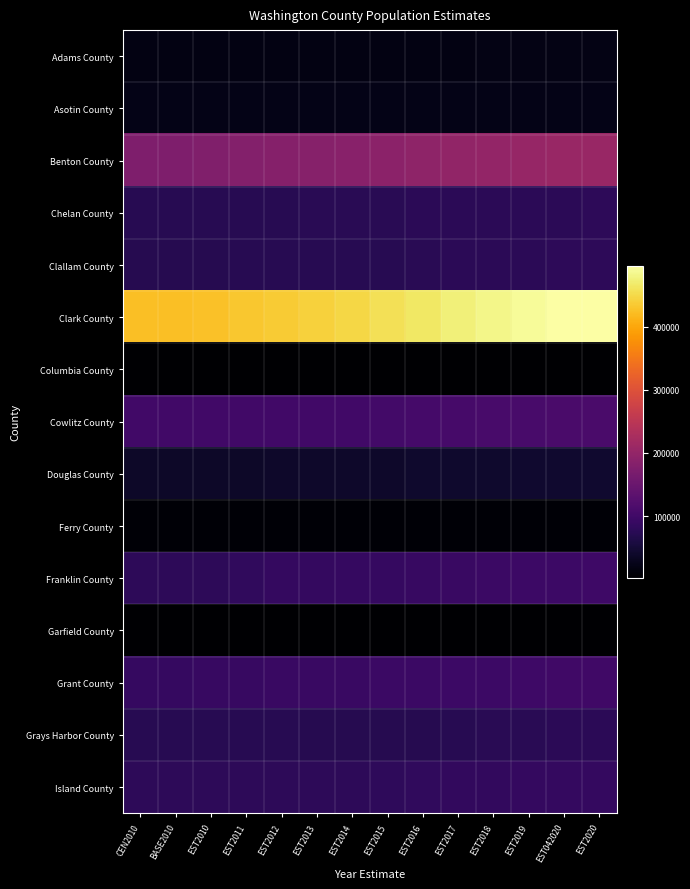

What is the spread (max minus min) of values at EST2019?

487005